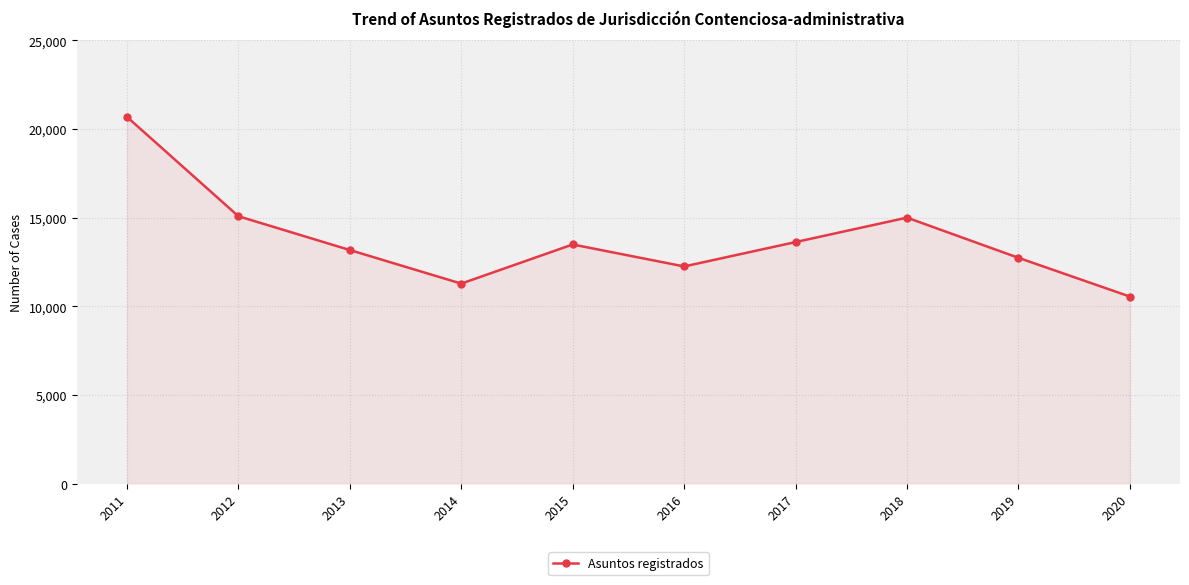

At which category does the data reach its first local valley?

2014